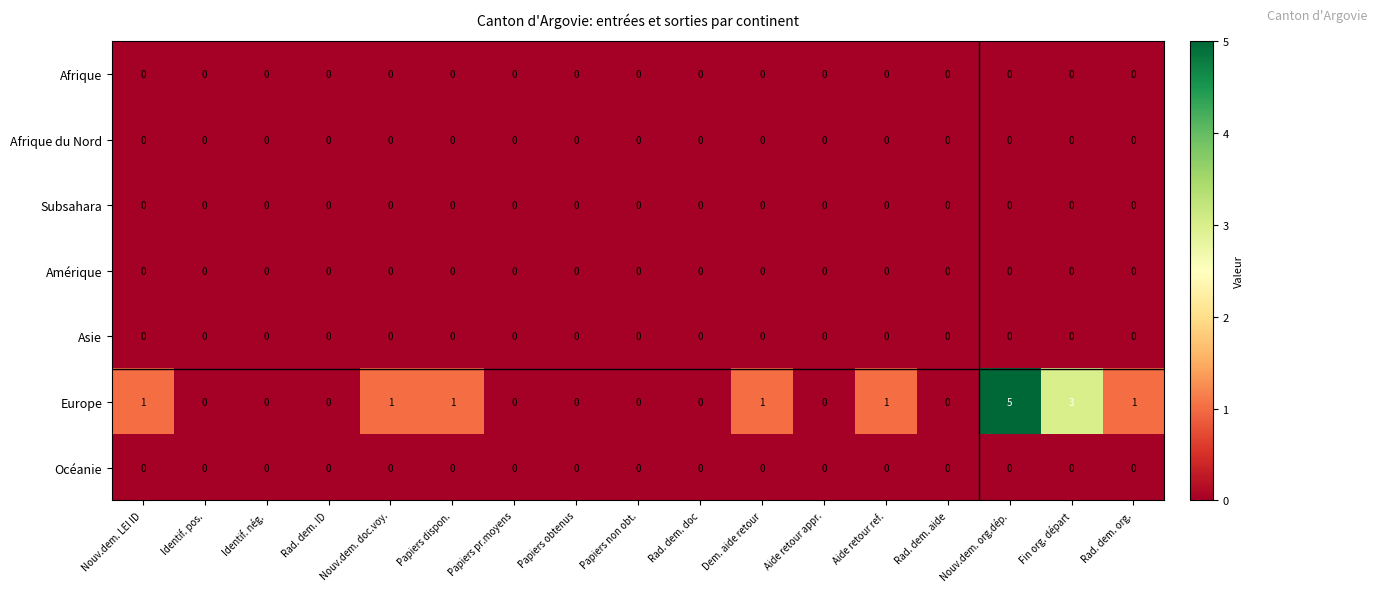

What is the total value across all series at Rad. dem. org.?

1